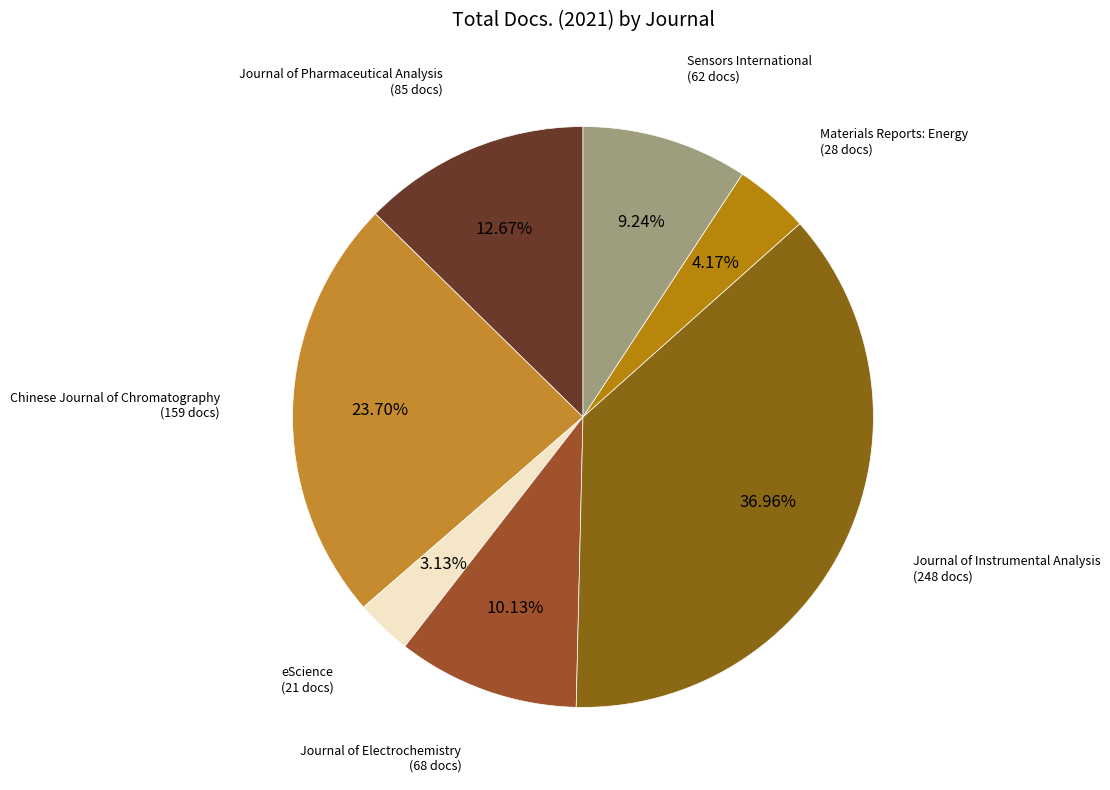

How many segments does this pie chart have?

7